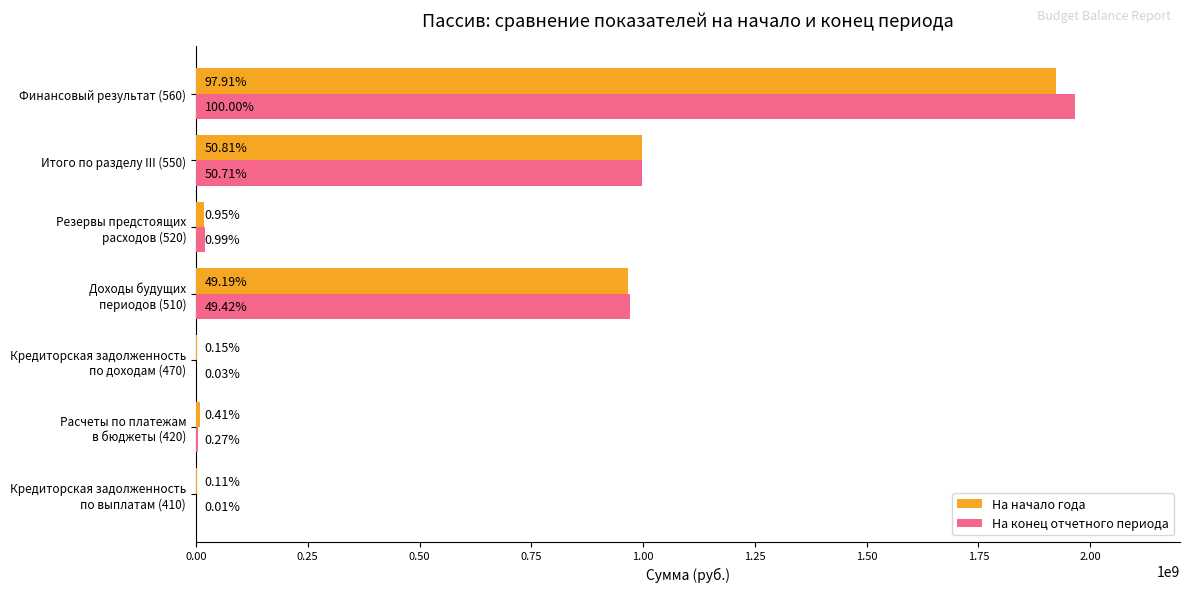

What are all the series names shown in the legend?

На начало года, На конец отчетного периода